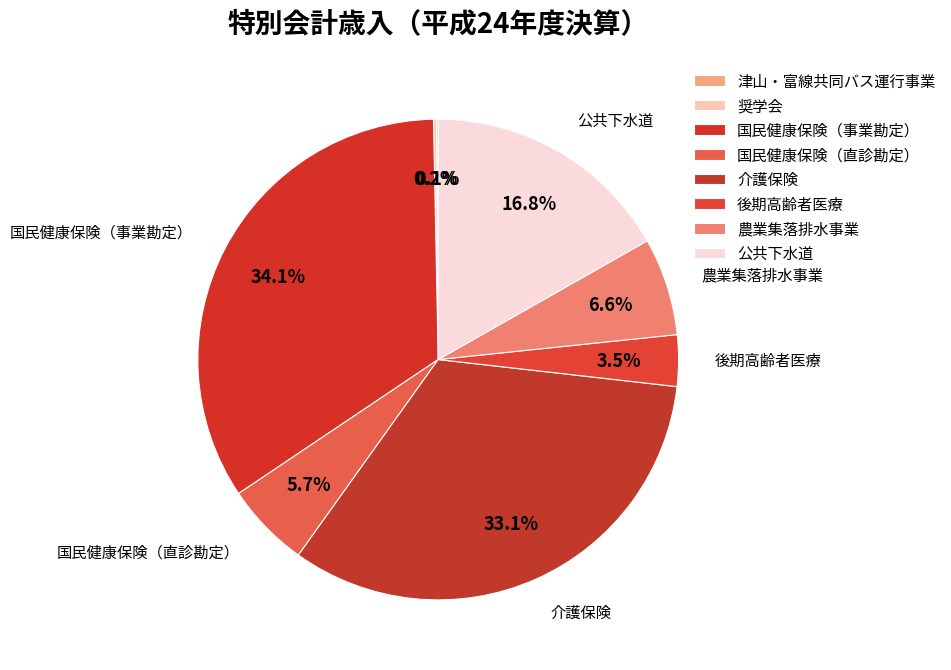

What is the change in value from 津山・富線共同バス運行事業 to 農業集落排水事業?

+312469